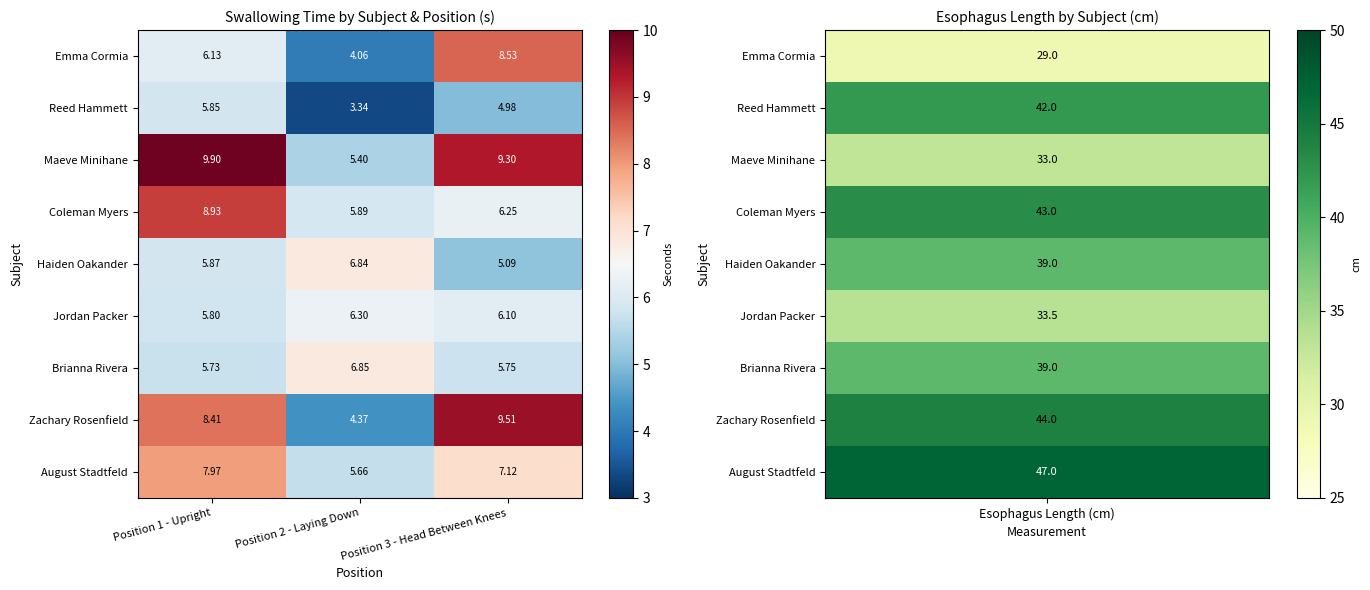

Rank the series at Position 3 - Head Between Knees from highest to lowest value.

Zachary Rosenfield, Maeve Minihane, Emma Cormia, August Stadtfeld, Coleman Myers, Jordan Packer, Brianna Rivera, Haiden Oakander, Reed Hammett